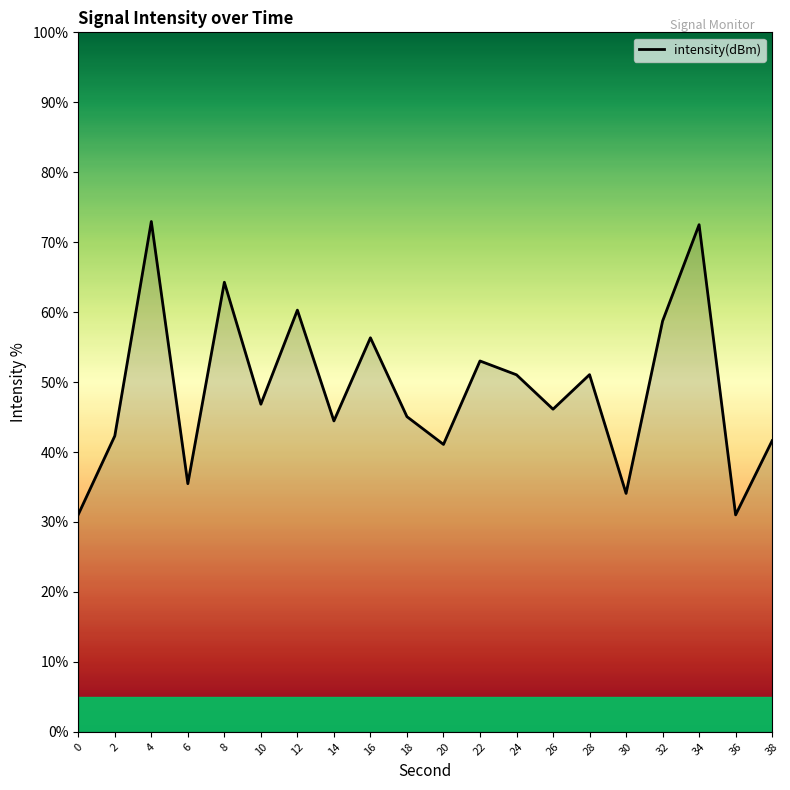

What is the minimum value shown in the chart?

31.0